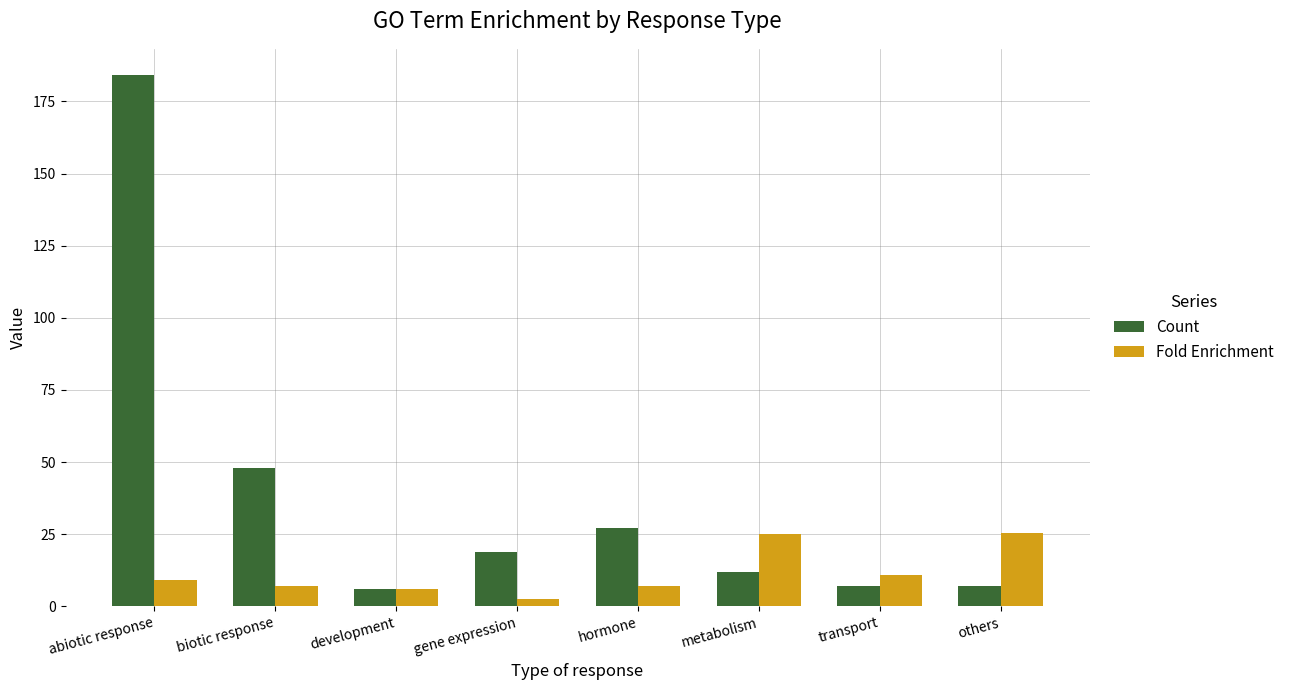

Read the Fold Enrichment value at development.

6.0